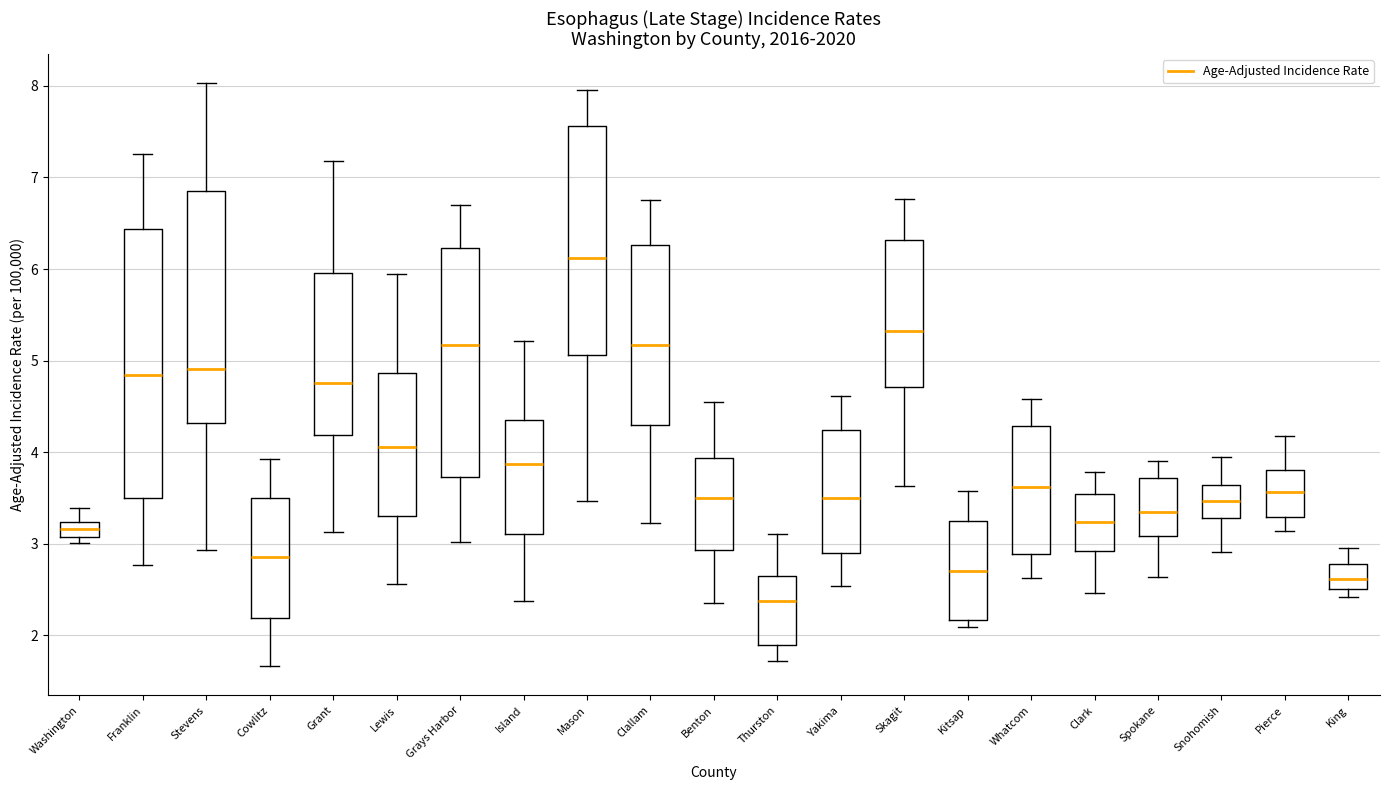

Reading left to right, transcribe this box plot: for each box, give where its median line is, the range the box spans, and where its two whiskers end, as read against the y-axis. The values are not printed on the chart, so give them approximately, as read against the axis.

Washington: median 3.2 (inside the box), box 3.1 to 3.2, whiskers 3.0 to 3.4
Franklin: median 4.8, box 3.5 to 6.4, whiskers 2.8 to 7.3
Stevens: median 4.9, box 4.3 to 6.9, whiskers 2.9 to 8.0
Cowlitz: median 2.9, box 2.2 to 3.5, whiskers 1.7 to 3.9
Grant: median 4.8, box 4.2 to 6.0, whiskers 3.1 to 7.2
Lewis: median 4.1, box 3.3 to 4.9, whiskers 2.6 to 5.9
Grays Harbor: median 5.2, box 3.7 to 6.2, whiskers 3.0 to 6.7
Island: median 3.9, box 3.1 to 4.3, whiskers 2.4 to 5.2
Mason: median 6.1, box 5.1 to 7.6, whiskers 3.5 to 8.0
Clallam: median 5.2, box 4.3 to 6.3, whiskers 3.2 to 6.8
Benton: median 3.5, box 2.9 to 3.9, whiskers 2.4 to 4.5
Thurston: median 2.4, box 1.9 to 2.6, whiskers 1.7 to 3.1
Yakima: median 3.5, box 2.9 to 4.2, whiskers 2.5 to 4.6
Skagit: median 5.3, box 4.7 to 6.3, whiskers 3.6 to 6.8
Kitsap: median 2.7, box 2.2 to 3.3, whiskers 2.1 to 3.6
Whatcom: median 3.6, box 2.9 to 4.3, whiskers 2.6 to 4.6
Clark: median 3.2, box 2.9 to 3.5, whiskers 2.5 to 3.8
Spokane: median 3.3, box 3.1 to 3.7, whiskers 2.6 to 3.9
Snohomish: median 3.5, box 3.3 to 3.6, whiskers 2.9 to 3.9
Pierce: median 3.6, box 3.3 to 3.8, whiskers 3.1 to 4.2
King: median 2.6, box 2.5 to 2.8, whiskers 2.4 to 3.0